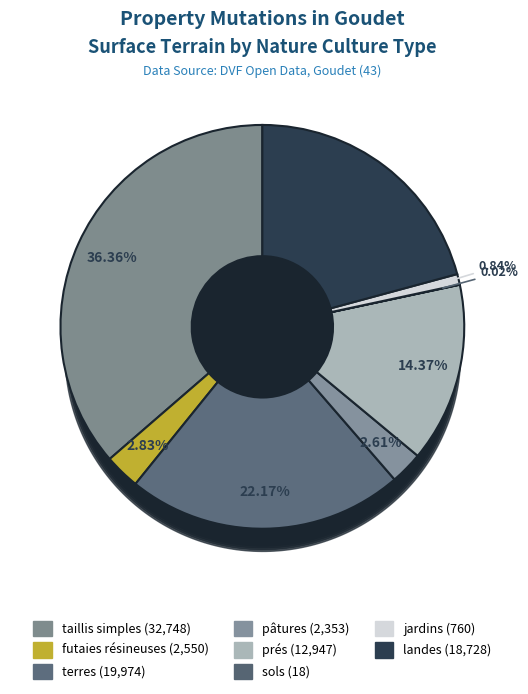

To the nearest percent, what is the average slice percentage?

12%